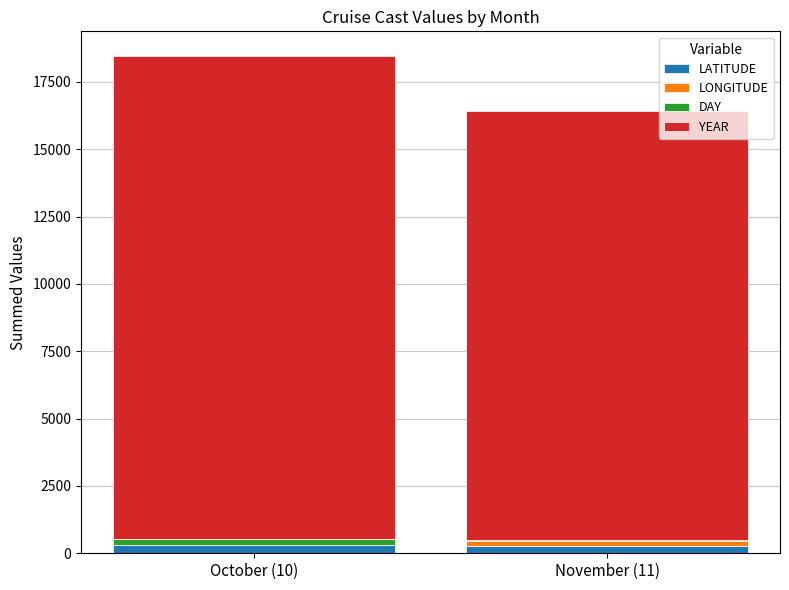

At which category is the sum across all series the highest?

October (10)